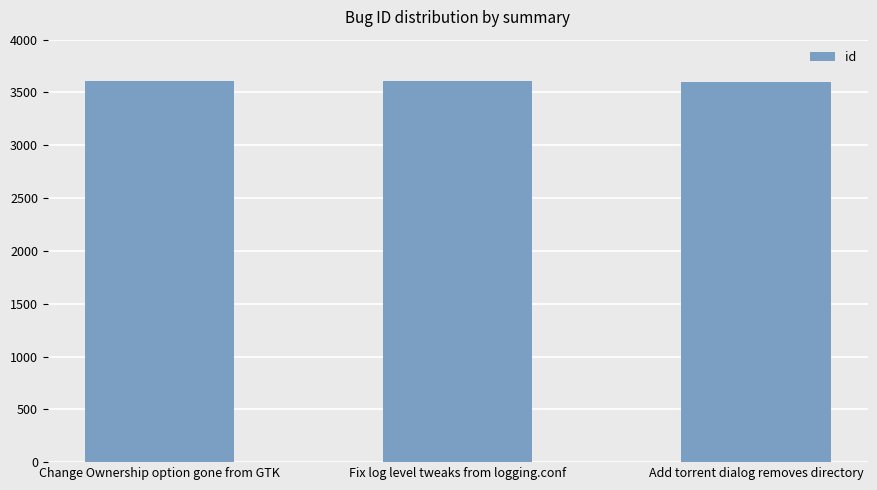

What is the minimum value shown in the chart?

3602